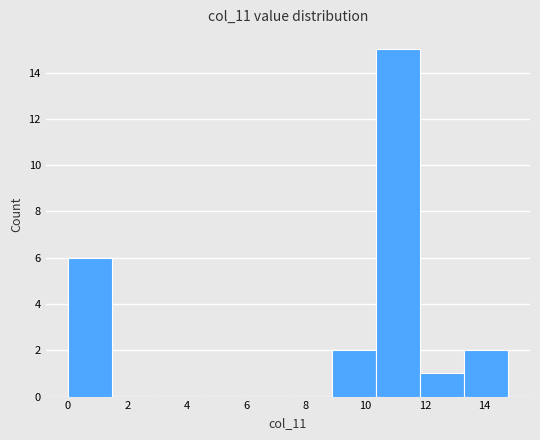

How tall is the bar that spans 11.8 to 13.4 on the x-axis? Neither the bar edges nor the heights are printed on the chart, so give them approximately, as read against the axes.

1